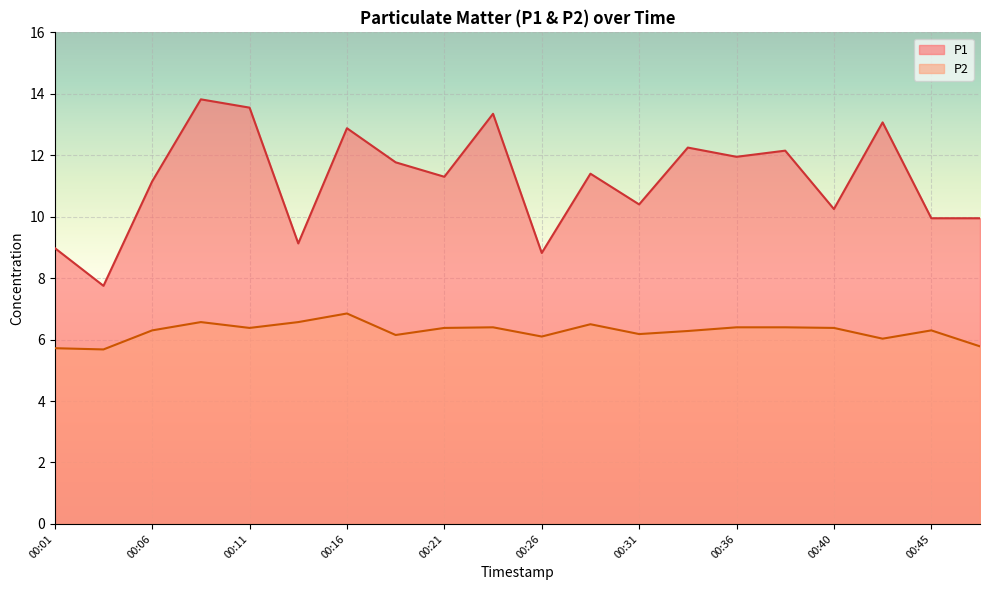

True or false: P2 and P1 cross at least once.

False